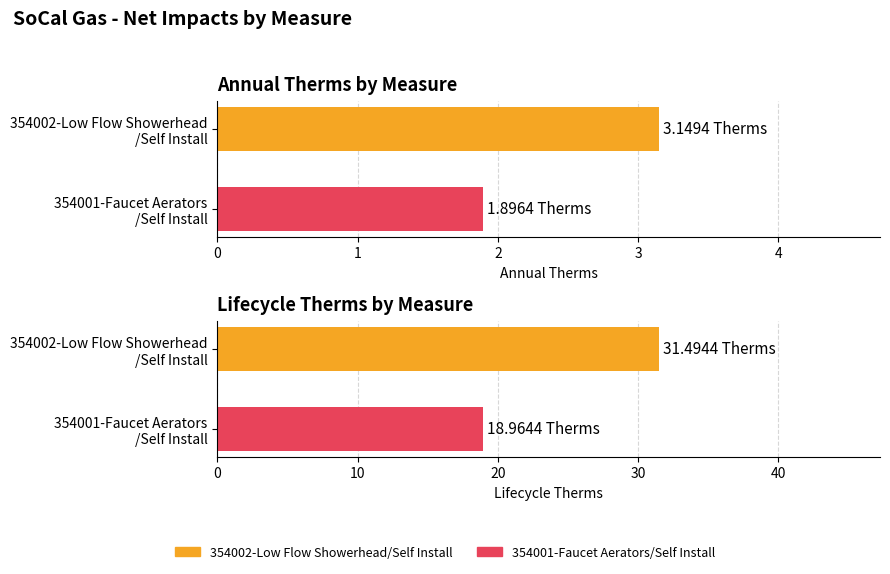

What is the difference between the values at 354001-Faucet Aerators /Self Install and 354002-Low Flow Showerhead /Self Install?

1.3